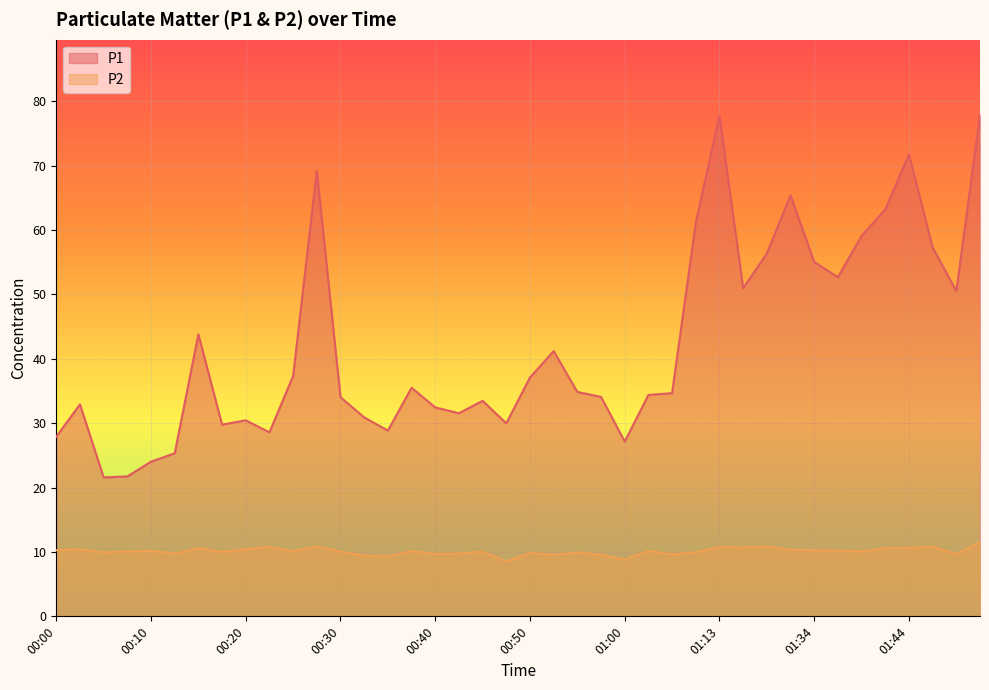

Reading left to right, extract all data points from this chart.

P1: 27.9	32.9	21.6	21.7	24.0	25.3	43.8	29.8	30.4	28.6	37.4	69.2	34.0	30.9	28.9	35.5	32.5	31.6	33.5	30.0	37.1	41.2	34.9	34.1	27.1	34.4	34.7	61.1	77.8	51.0	56.4	65.4	55.0	52.7	59.1	63.2	71.8	57.3	50.5	77.9
P2: 10.3	10.4	9.9	10.1	10.2	9.8	10.6	10.0	10.4	10.8	10.1	10.8	10.1	9.4	9.3	10.1	9.7	9.8	10.1	8.5	9.9	9.6	9.9	9.6	8.8	10.2	9.6	9.9	10.8	10.7	10.8	10.3	10.3	10.2	10.1	10.6	10.7	10.8	9.7	11.5